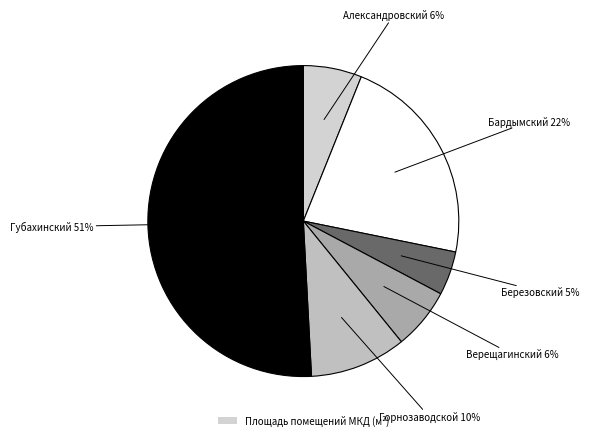

How many segments does this pie chart have?

6